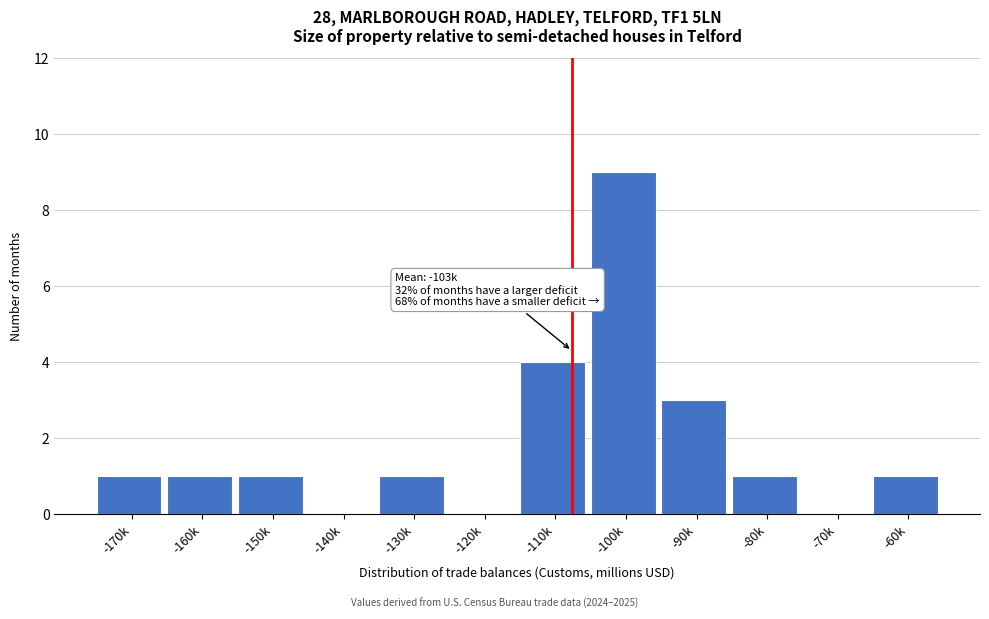

Reading left to right, list all the values displayed in this chart.

-170k=1	-160k=1	-150k=1	-140k=0	-130k=1	-120k=0	-110k=4	-100k=9	-90k=3	-80k=1	-70k=0	-60k=1